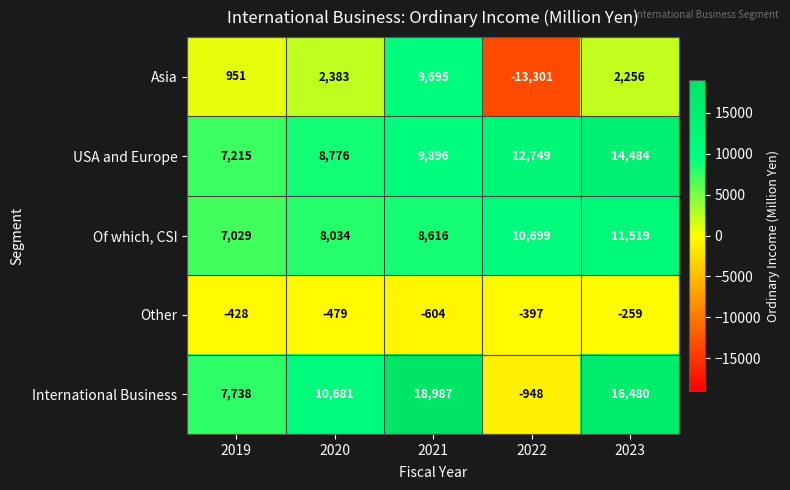

Count the number of categories in the chart.

5